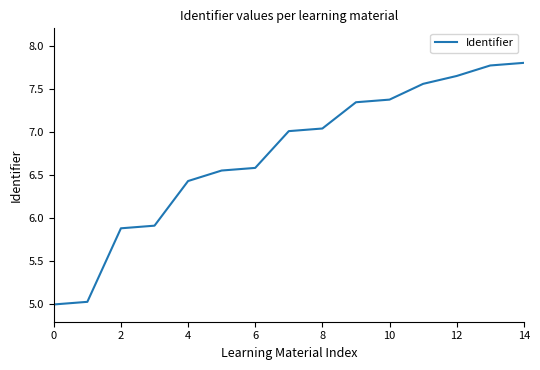

What is the minimum value shown in the chart?

5.0